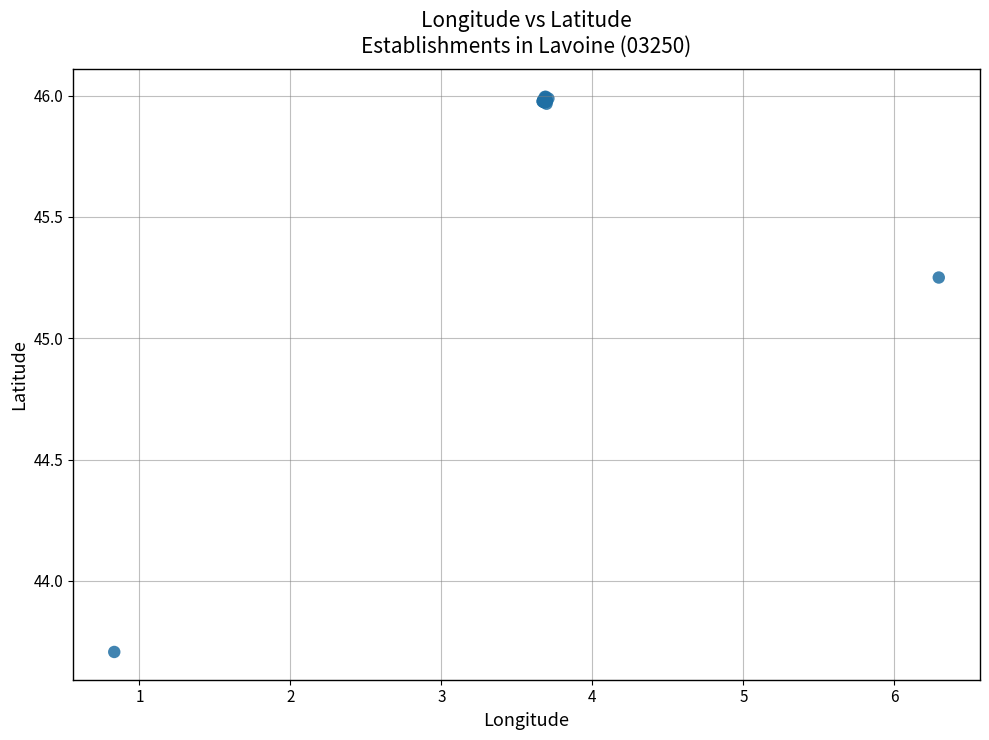

What Y value in the scatter plot is closest to 44?

43.7